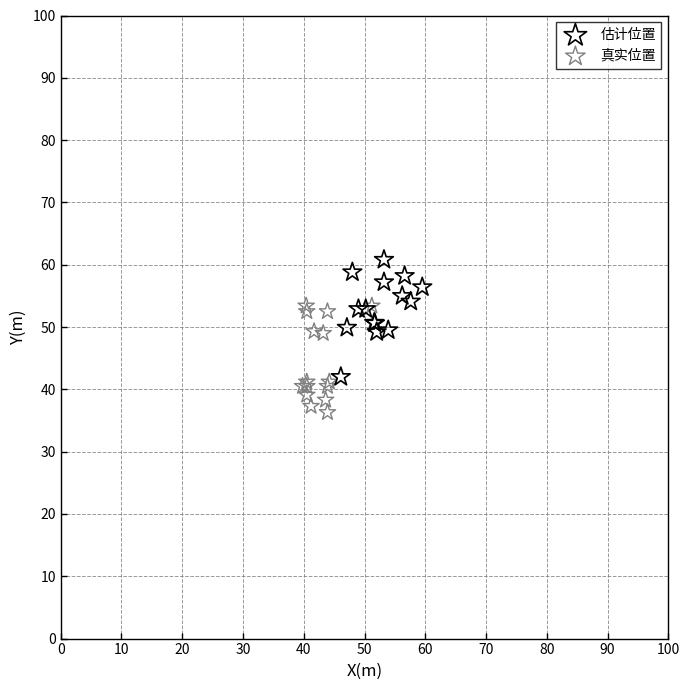

Which series contains the lowest Y value?

真实位置